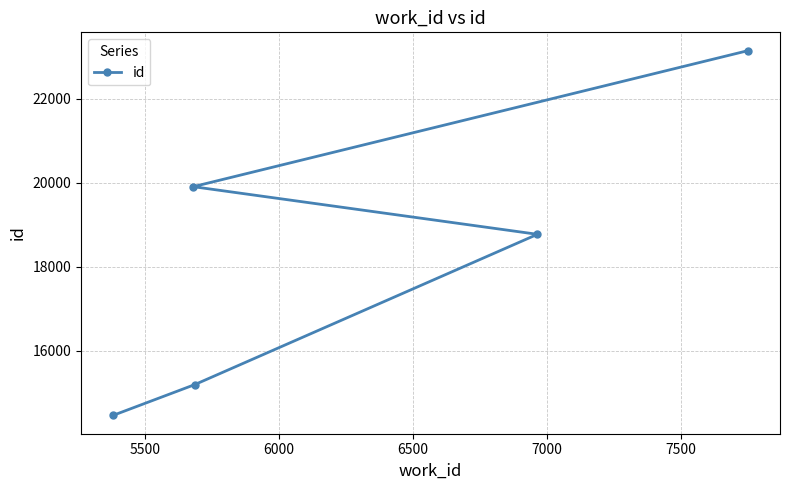

What is the difference between the second highest and second lowest values?

4709